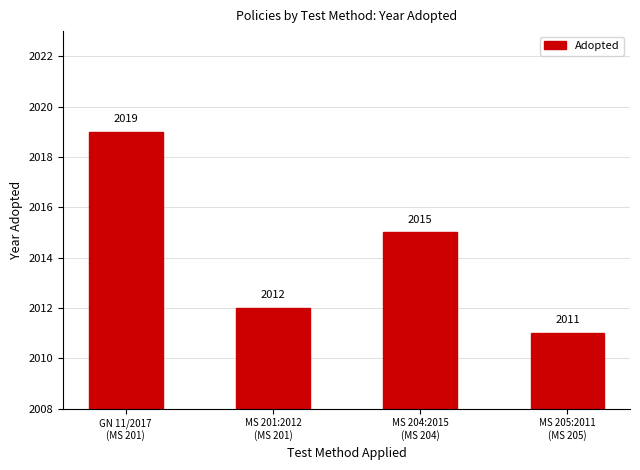

Where does the data first go above 2015?

GN 11/2017
(MS 201)